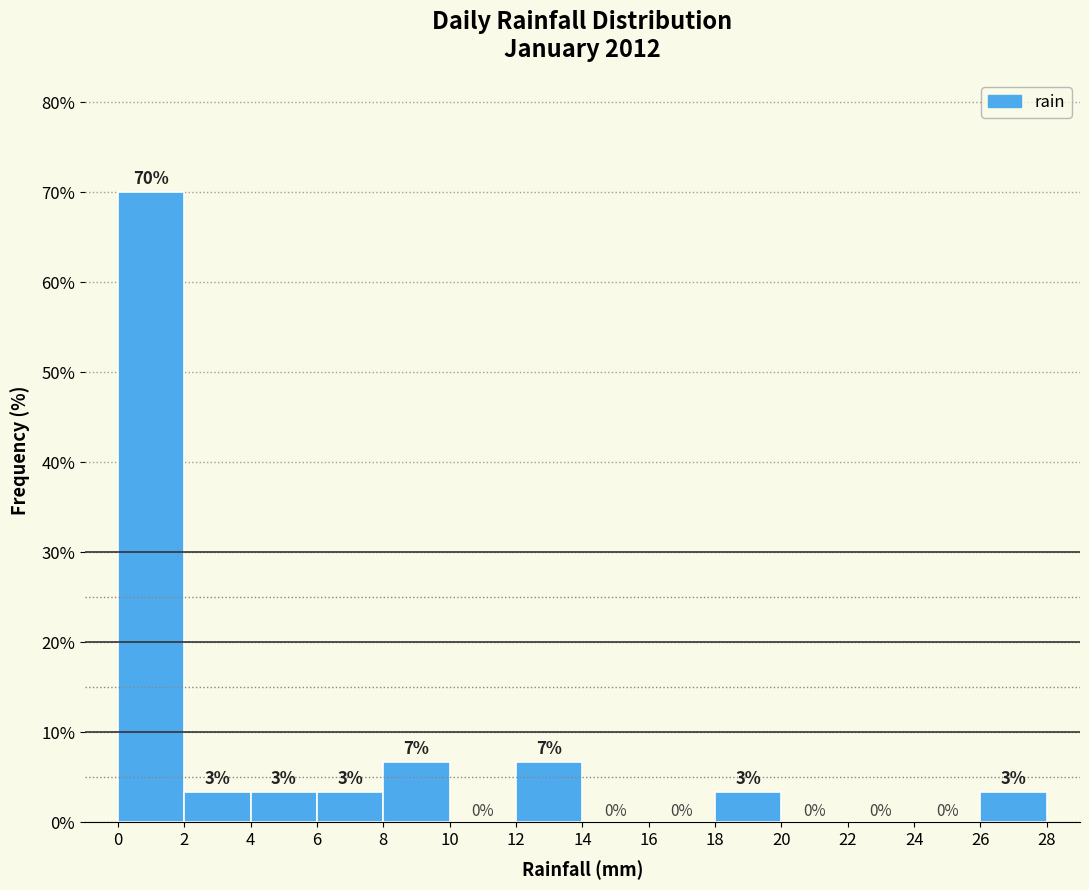

Over which range of the x-axis is the bar tallest?

0 to 2